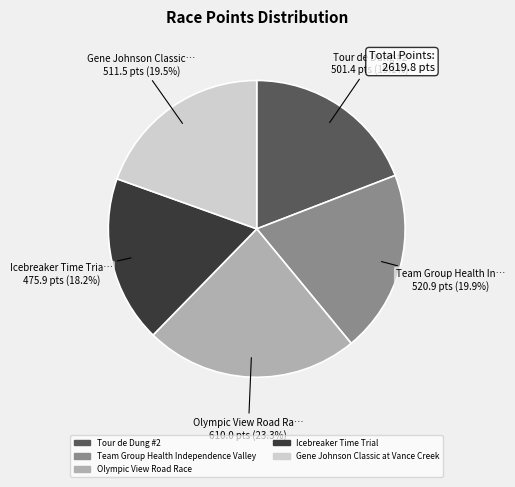

Do Tour de Dung #2 and Team Group Health Independence Valley together represent more than half of the pie?

No